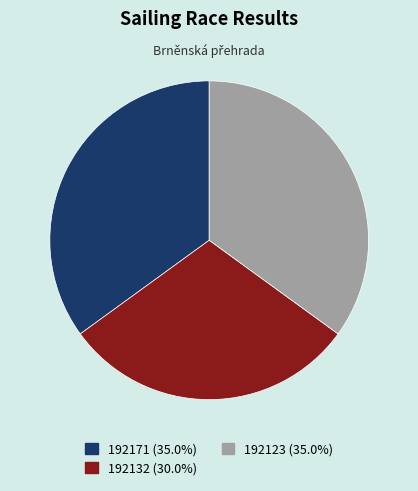

How many slices are in this pie chart?

3